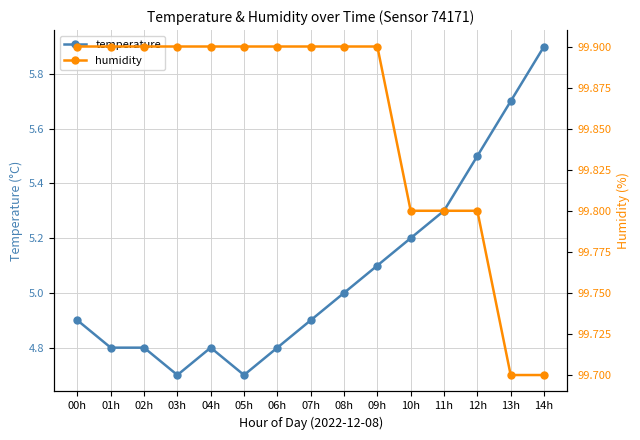

What is the sum of all humidity values?

1497.8